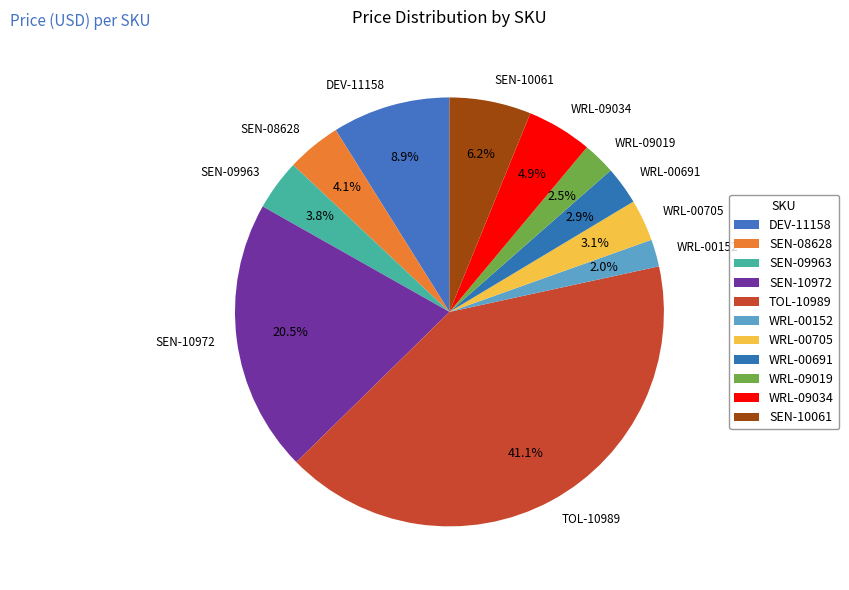

What is the largest slice in the pie chart?

TOL-10989